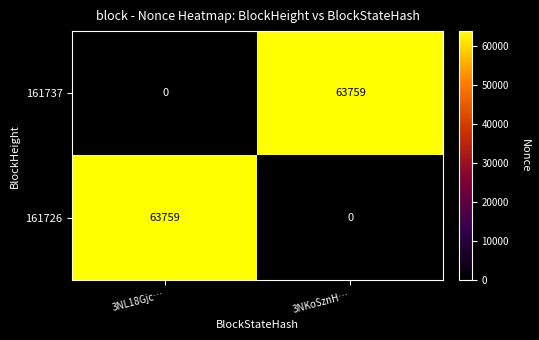

What is the sum of all 161726 values?

63759